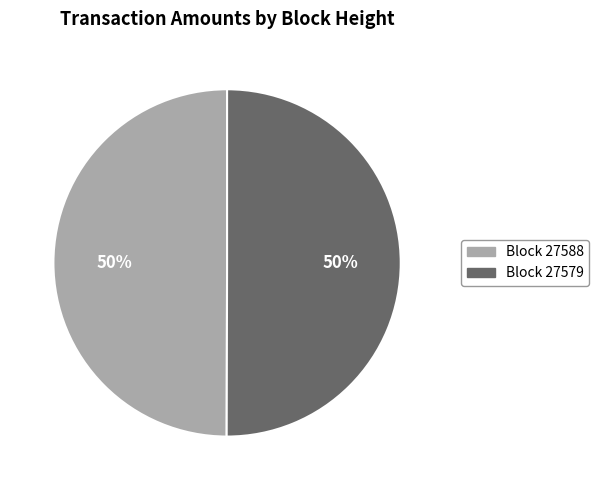

Is the sum of Block 27588 and Block 27579 greater than half?

Yes